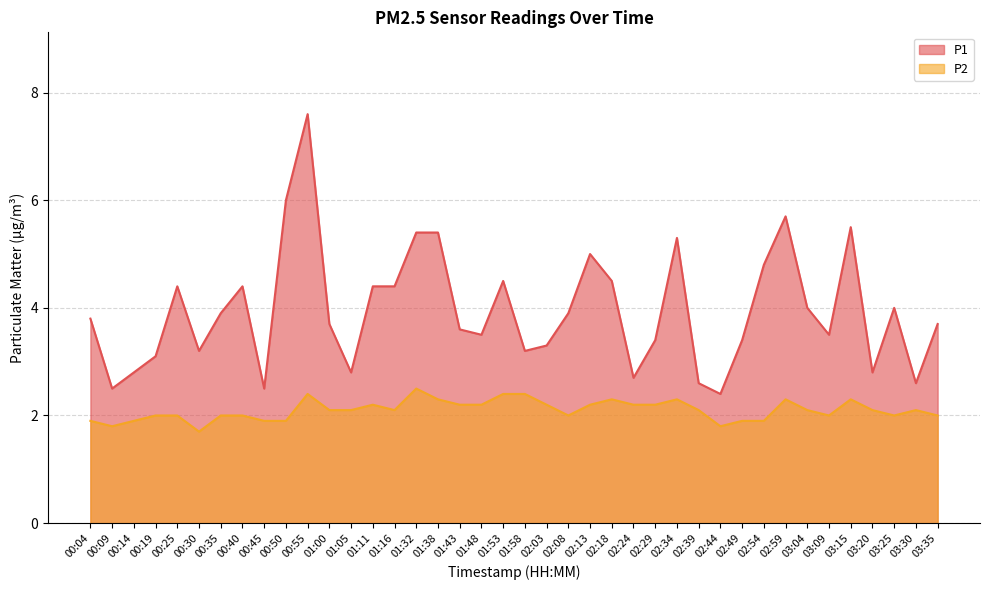

The P2 series shows 2.2 at 02:13. True or false?

True